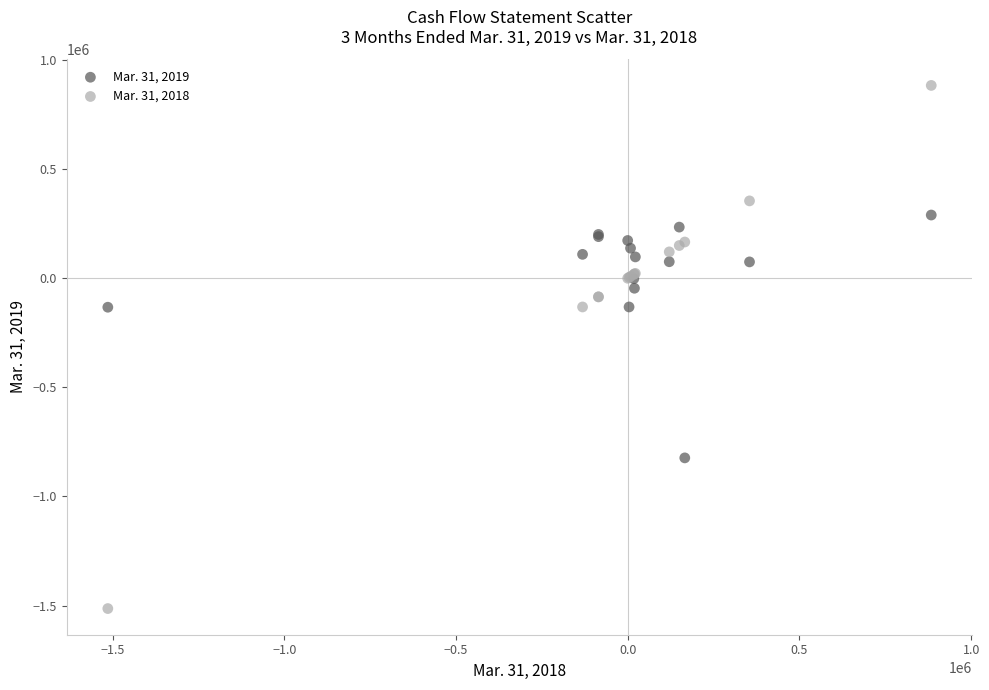

Which series reaches the minimum Y coordinate?

Mar. 31, 2018